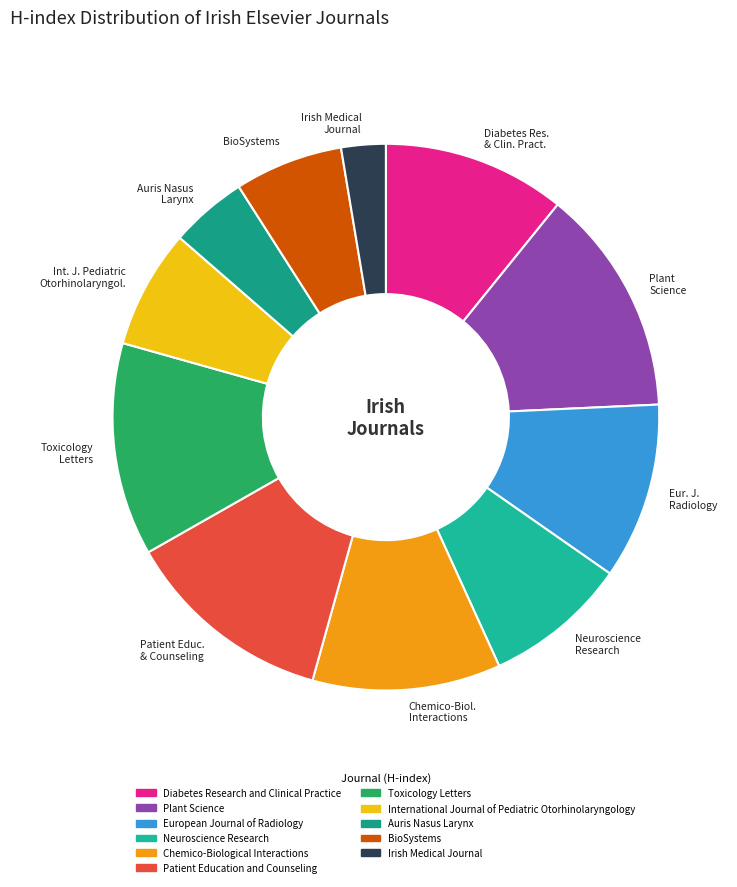

Does Eur. J. Radiology account for over 50% of the chart?

No